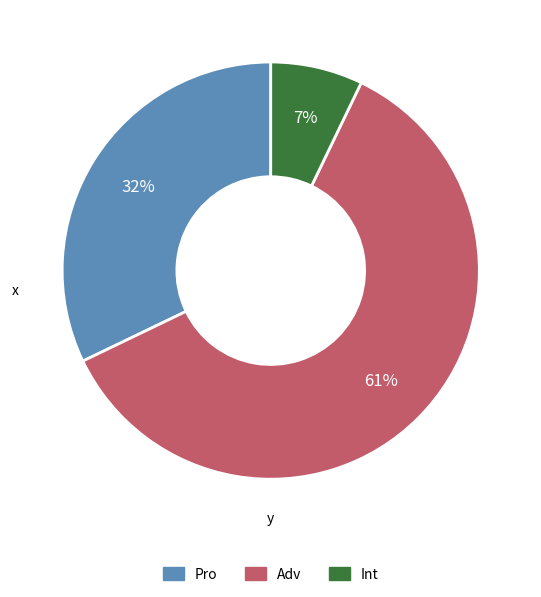

Combined, do Pro and Int account for over 50%?

No